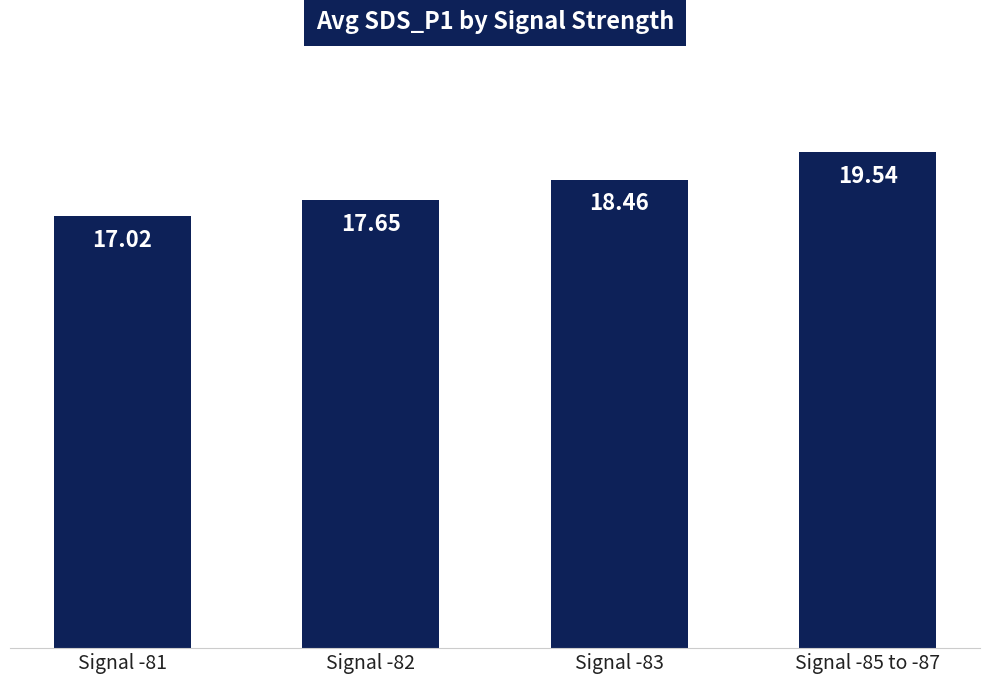

Which label corresponds to the smallest value in the chart?

Signal -81